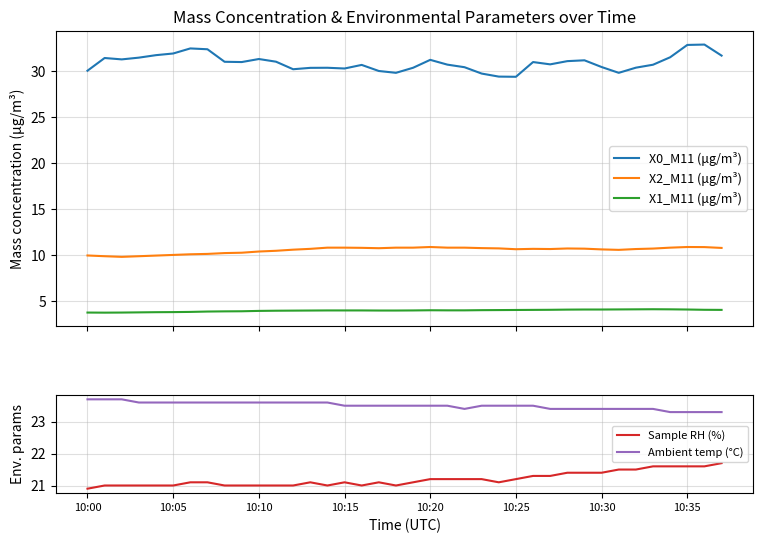

What is the highest value of the X1_M11 (μg/m³) series?

4.1